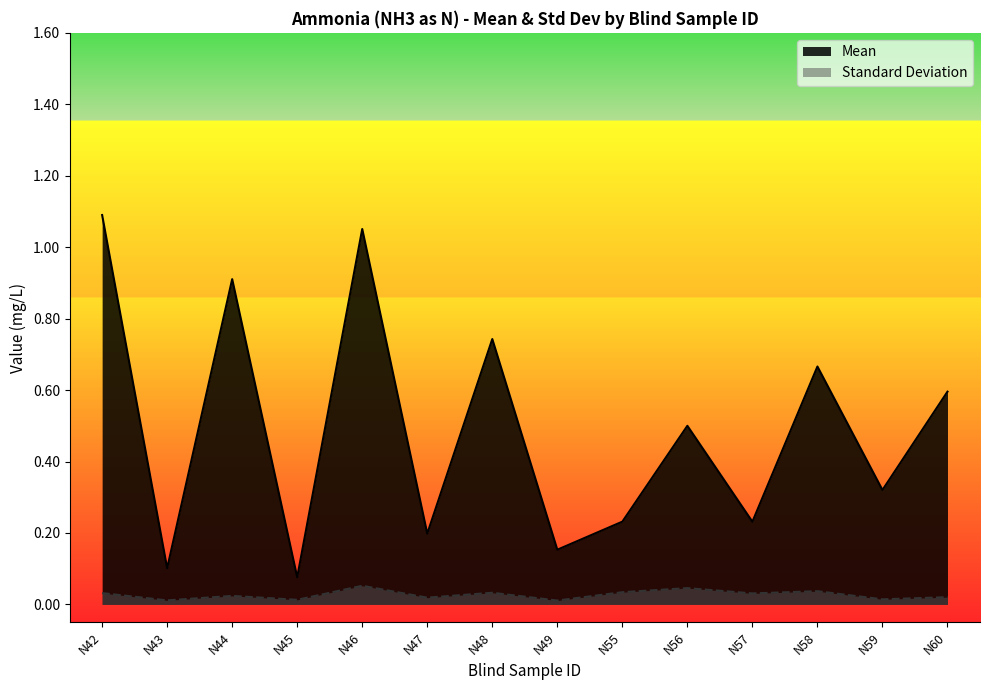

Which label corresponds to the smallest value in the chart?

N49